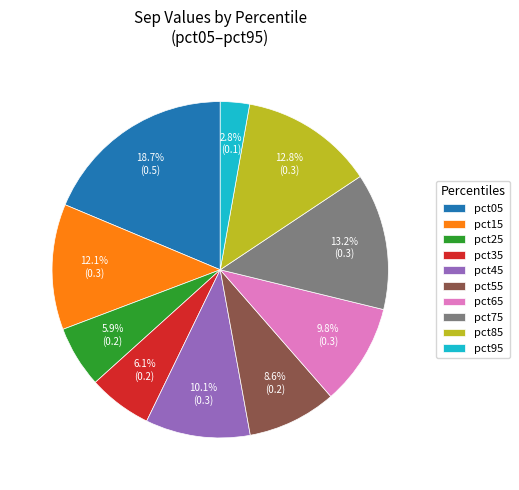

The pct05 slice represents 19% of the pie. True or false?

True